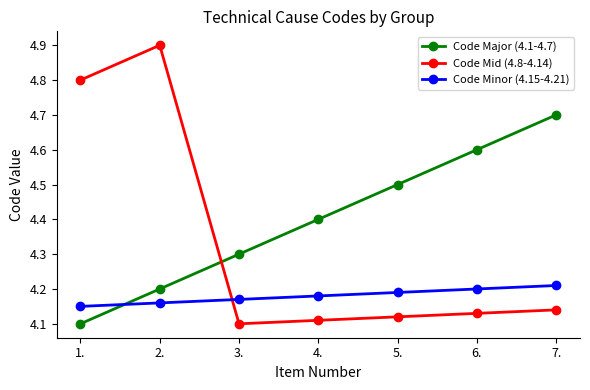

How many Code Mid (4.8-4.14) values are between 4 and 5?

7